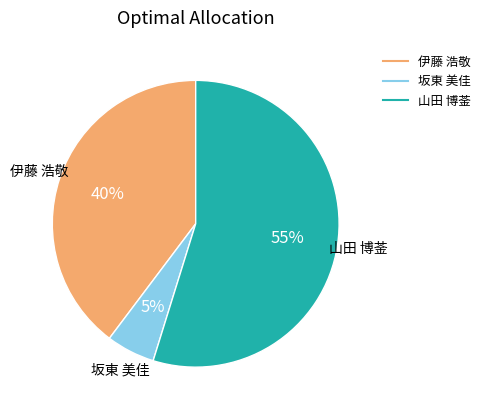

To the nearest percent, what is the average slice percentage?

33%